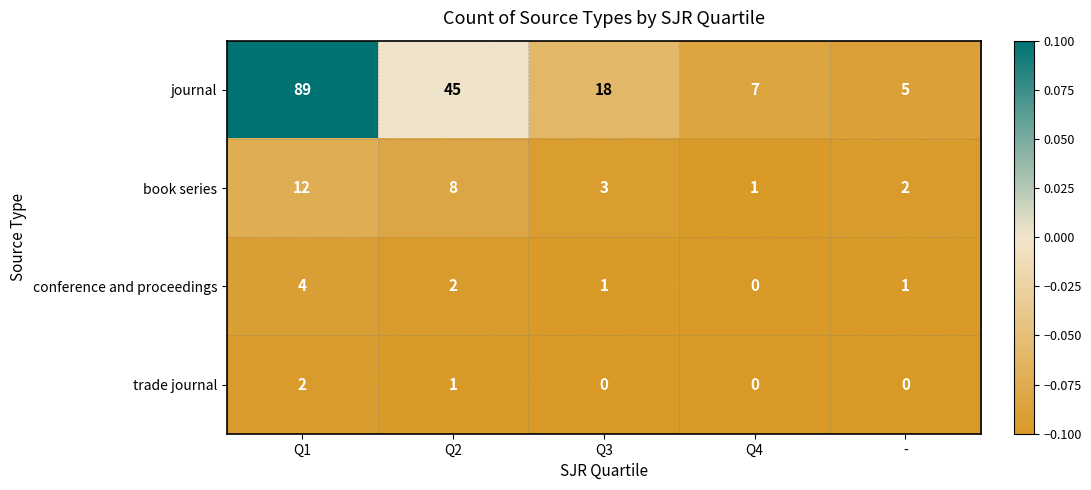

Which series has the widest spread of values?

journal